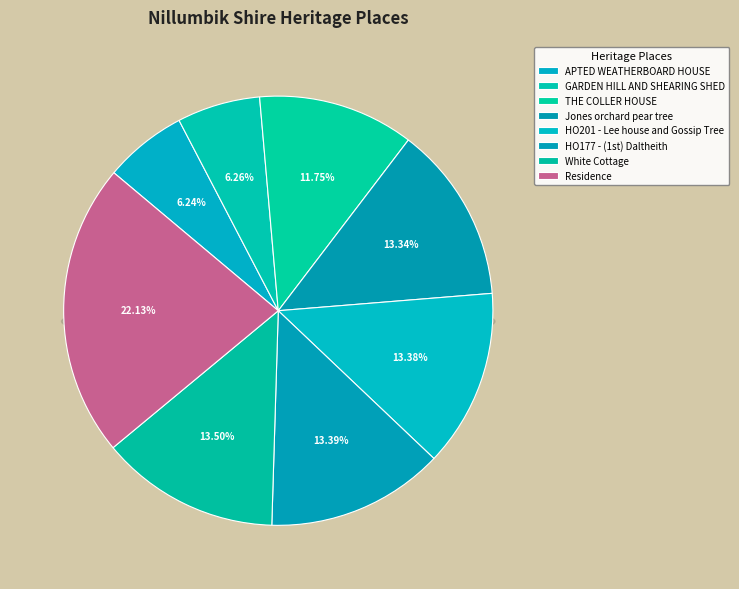

Rank the categories by value from highest to lowest.

Residence, White Cottage, HO177 - (1st) Daltheith, HO201 - Lee house and Gossip Tree, Jones orchard pear tree, THE COLLER HOUSE, GARDEN HILL AND SHEARING SHED, APTED WEATHERBOARD HOUSE